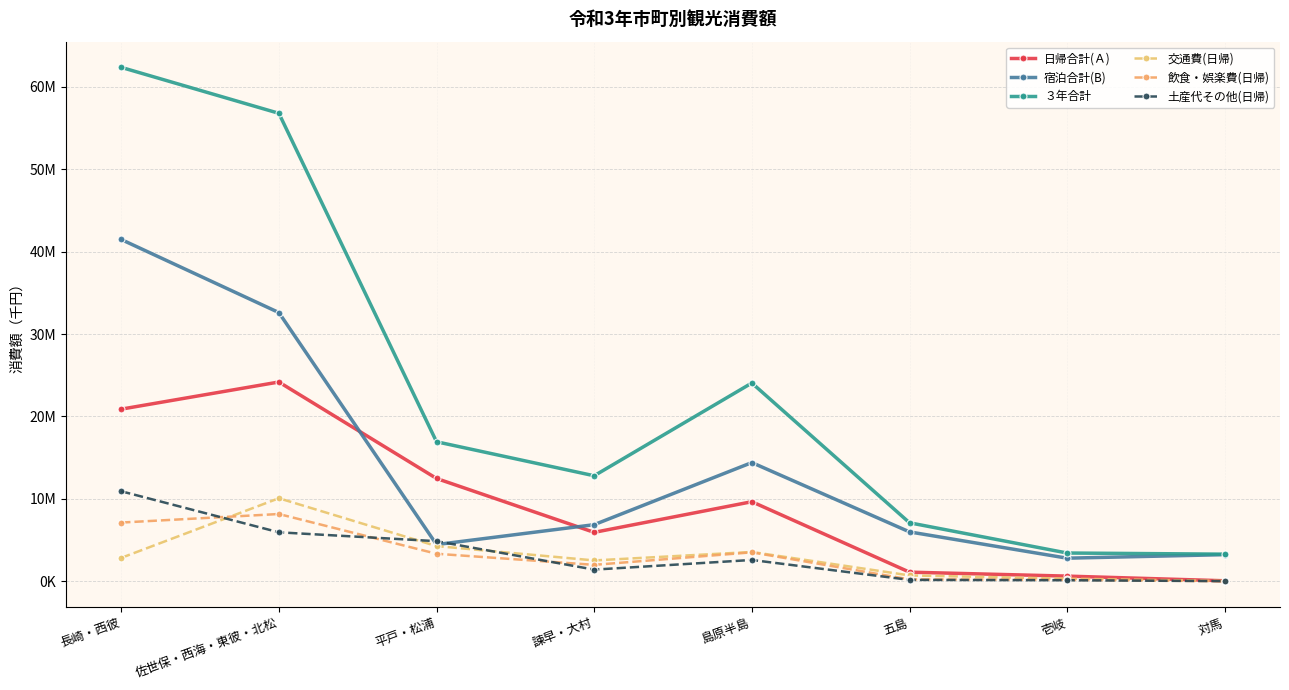

What is the value of the 飲食・娯楽費(日帰) point at the 2nd from the left?

8162400